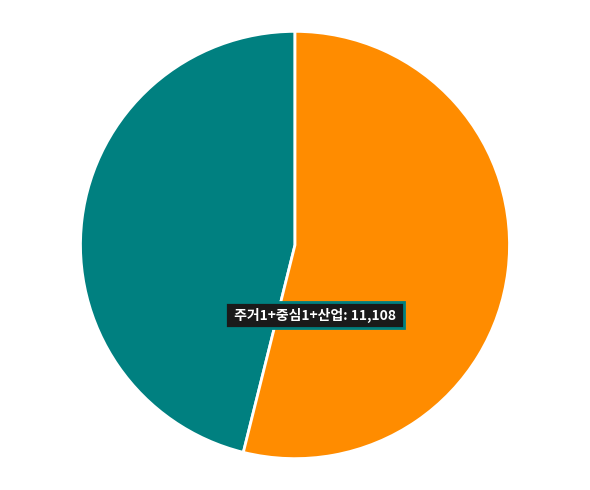

Is there any slice that represents more than half of the pie?

Yes